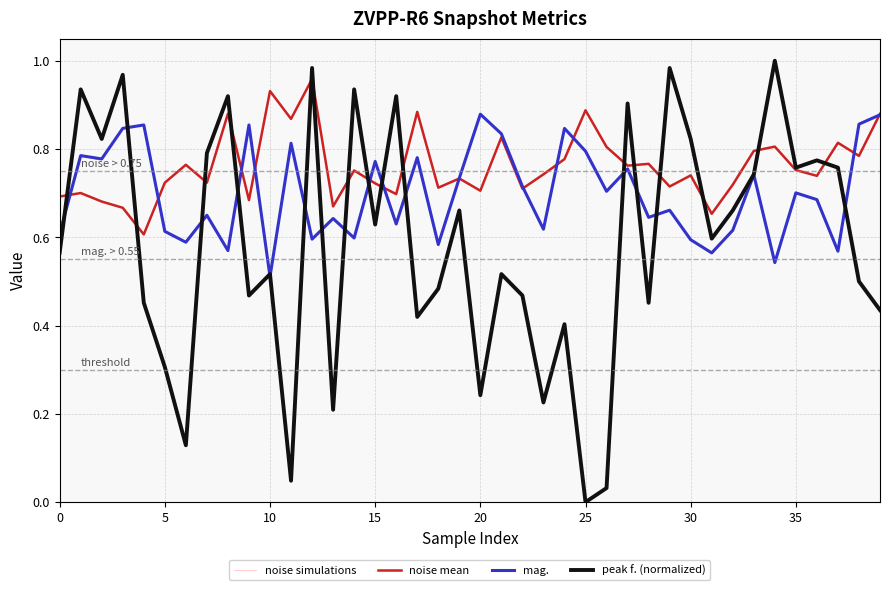

True or false: mag. has a value of 0.6 at 16.

True